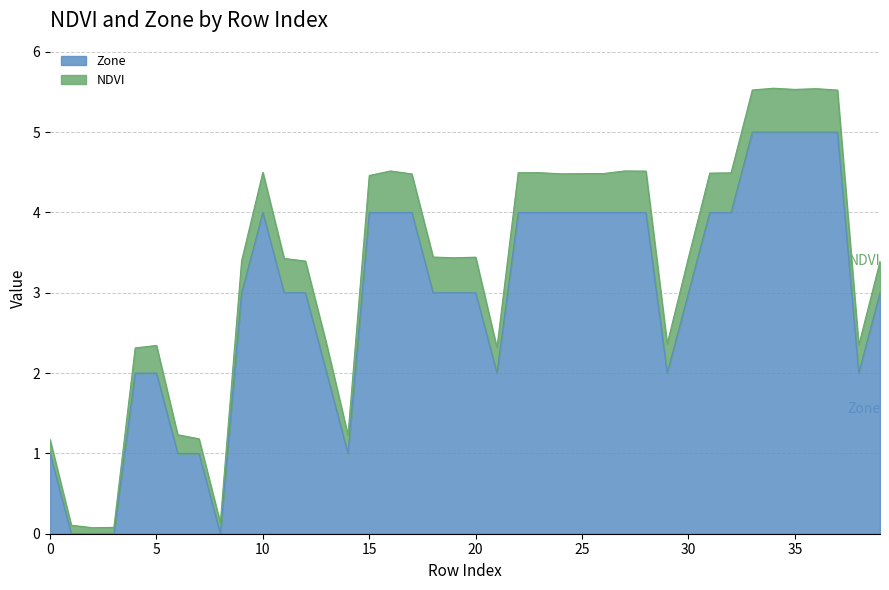

The value at 35 is 8. True or false?

False